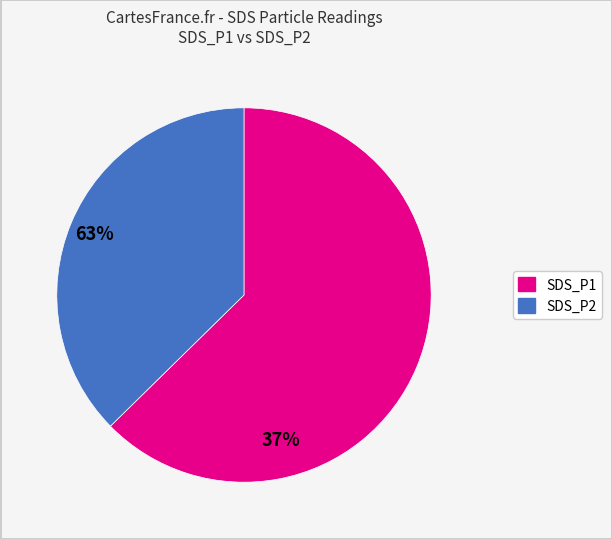

Rank the categories by value from lowest to highest.

SDS_P2, SDS_P1